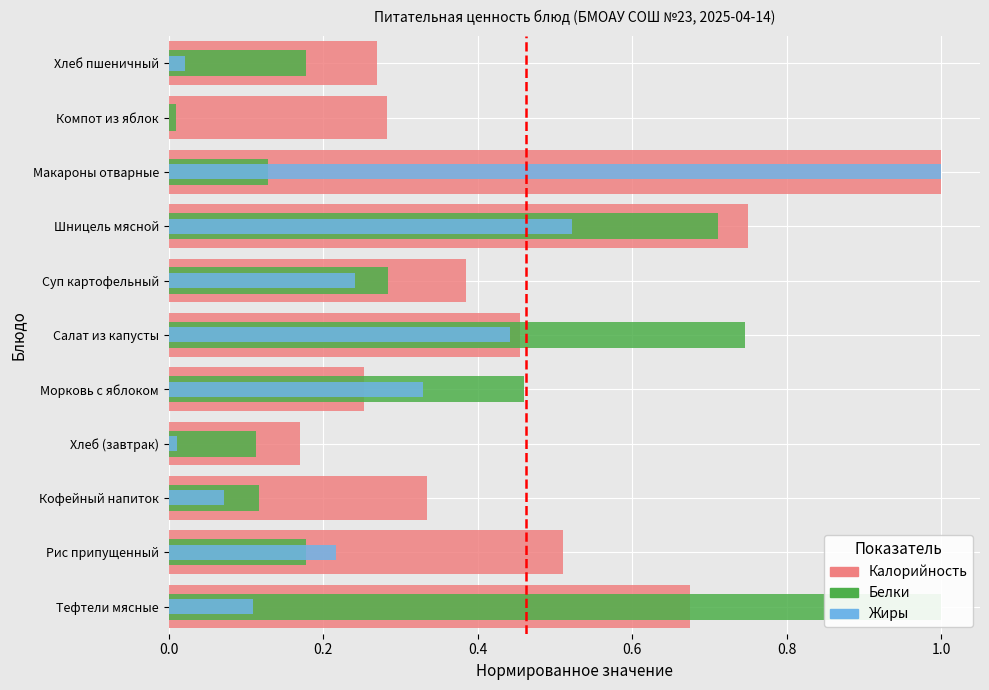

What is the value of the Белки bar at the 8th from the left?

0.7